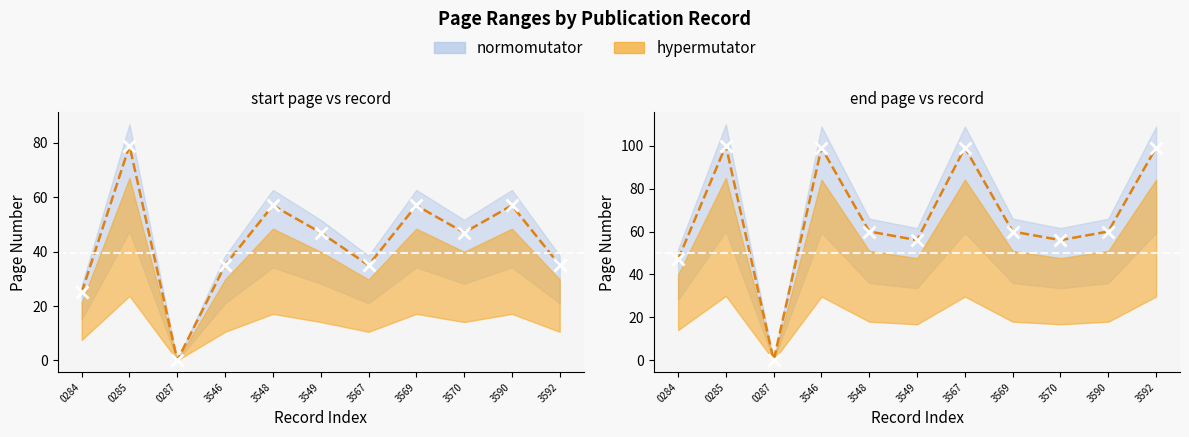

True or false: start_page and end_page intersect in this chart.

False